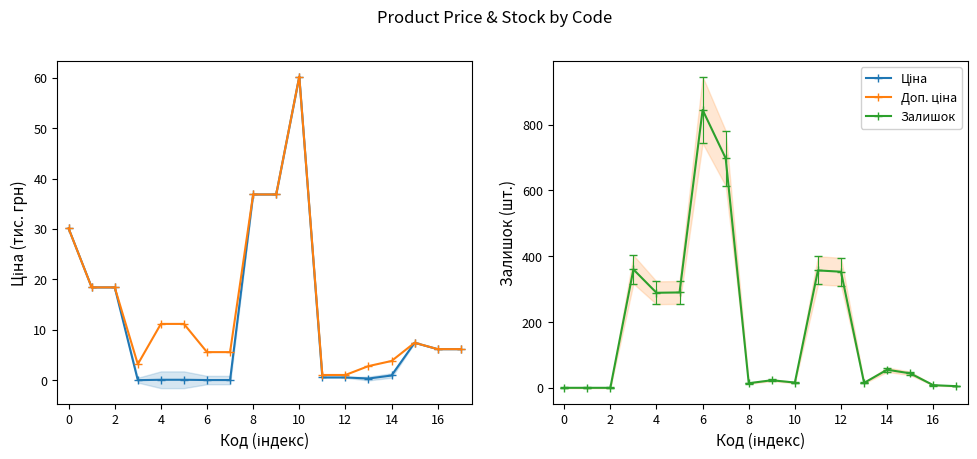

How many data points in Доп. ціна are above 7?

9